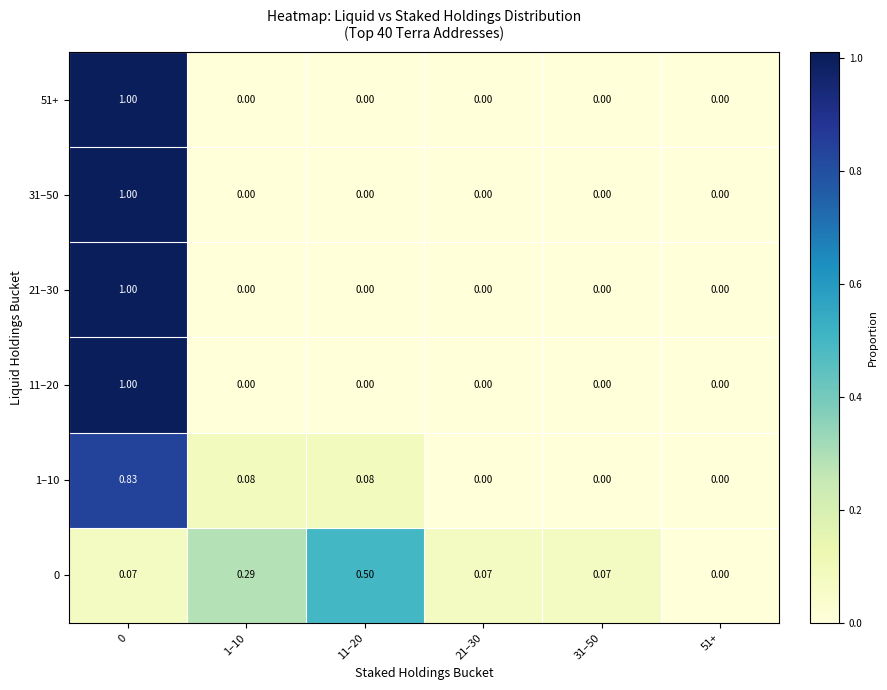

Is the value of 1–10 at 0 greater than the value of 11–20 at 31–50?

Yes